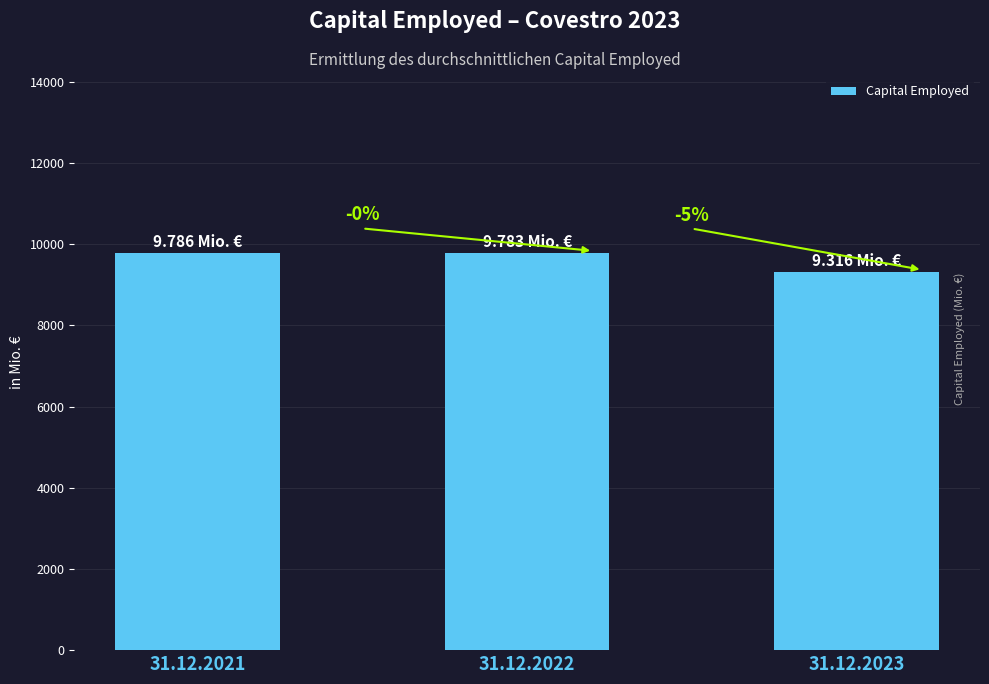

What is the sum of the values at 31.12.2023 and 31.12.2022?

19099